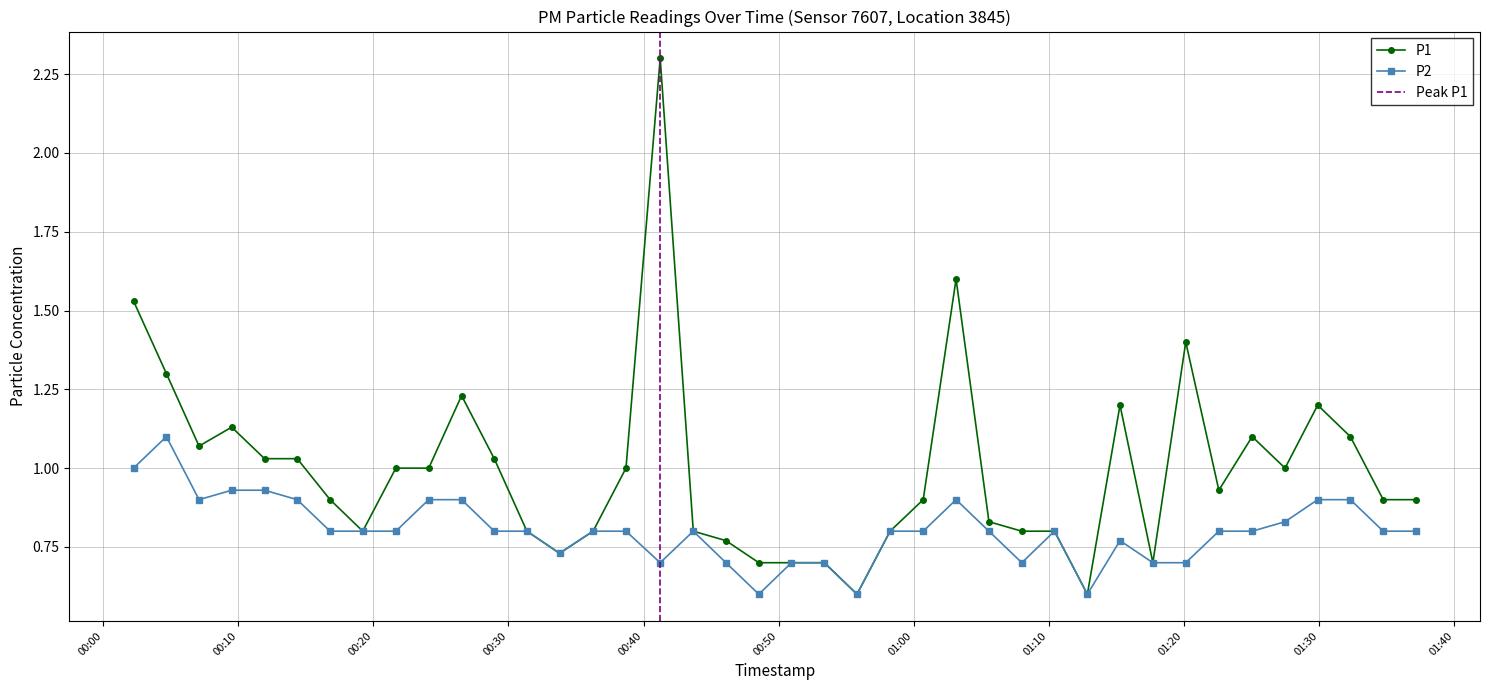

What is the value of the P1 point at the 30th from the left?

0.6